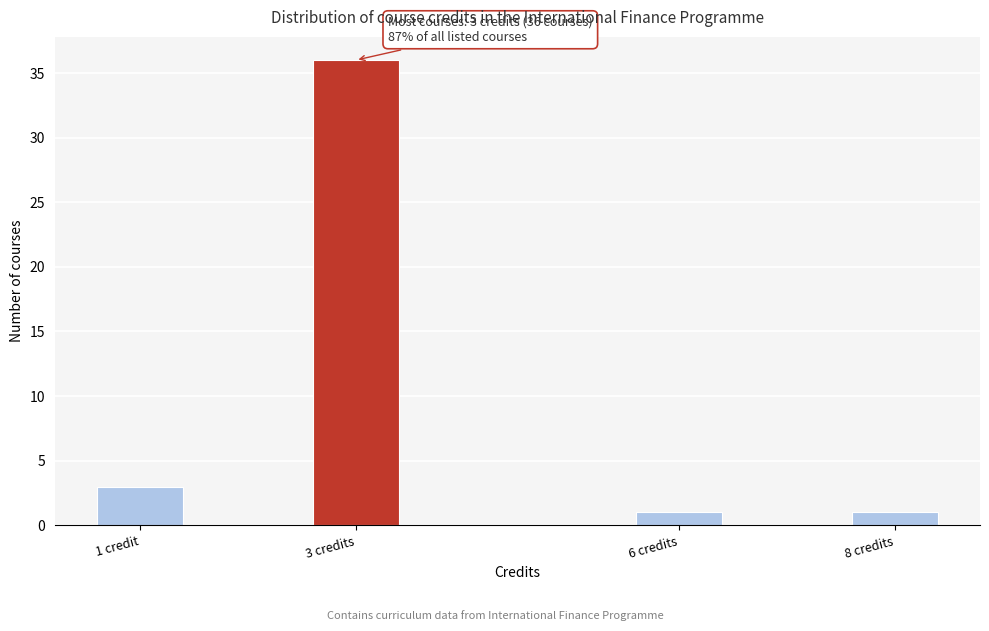

Reading left to right, what are all the values shown in this chart?

3	36	1	1